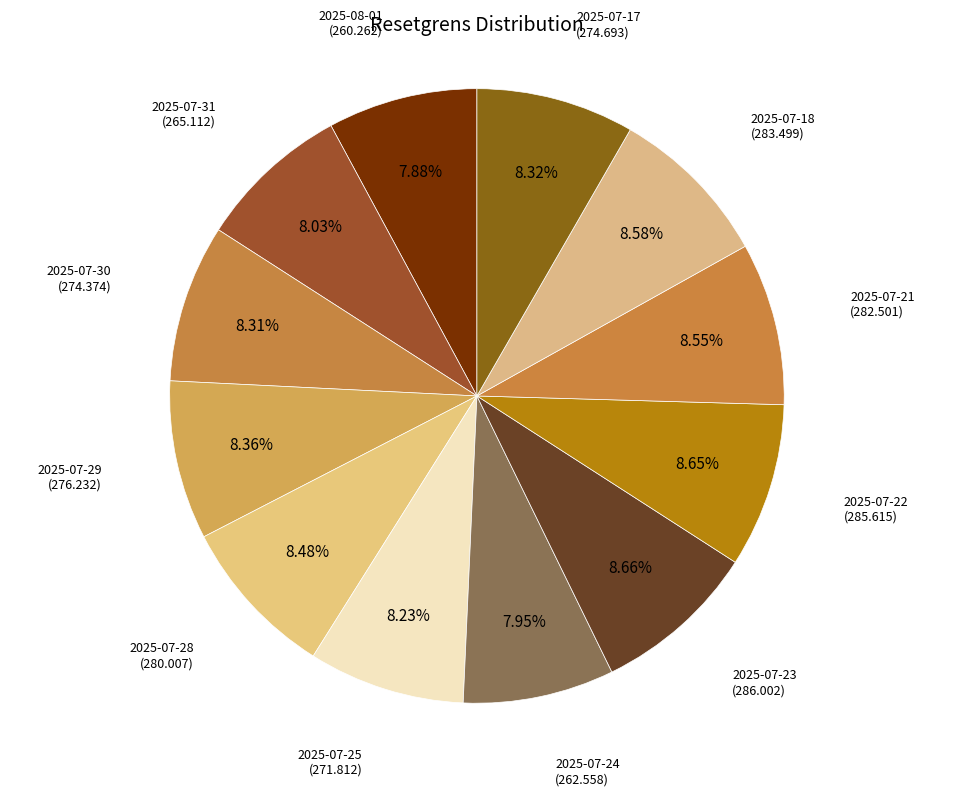

Count the number of slices in the pie.

12